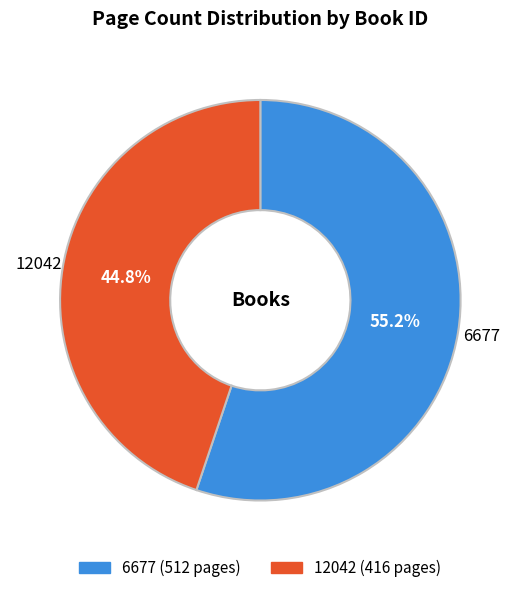

What is the majority slice?

6677